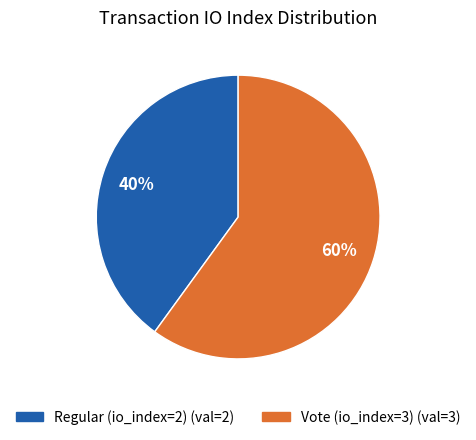

Is it true that Vote (io_index=3) is 60% of the pie?

True